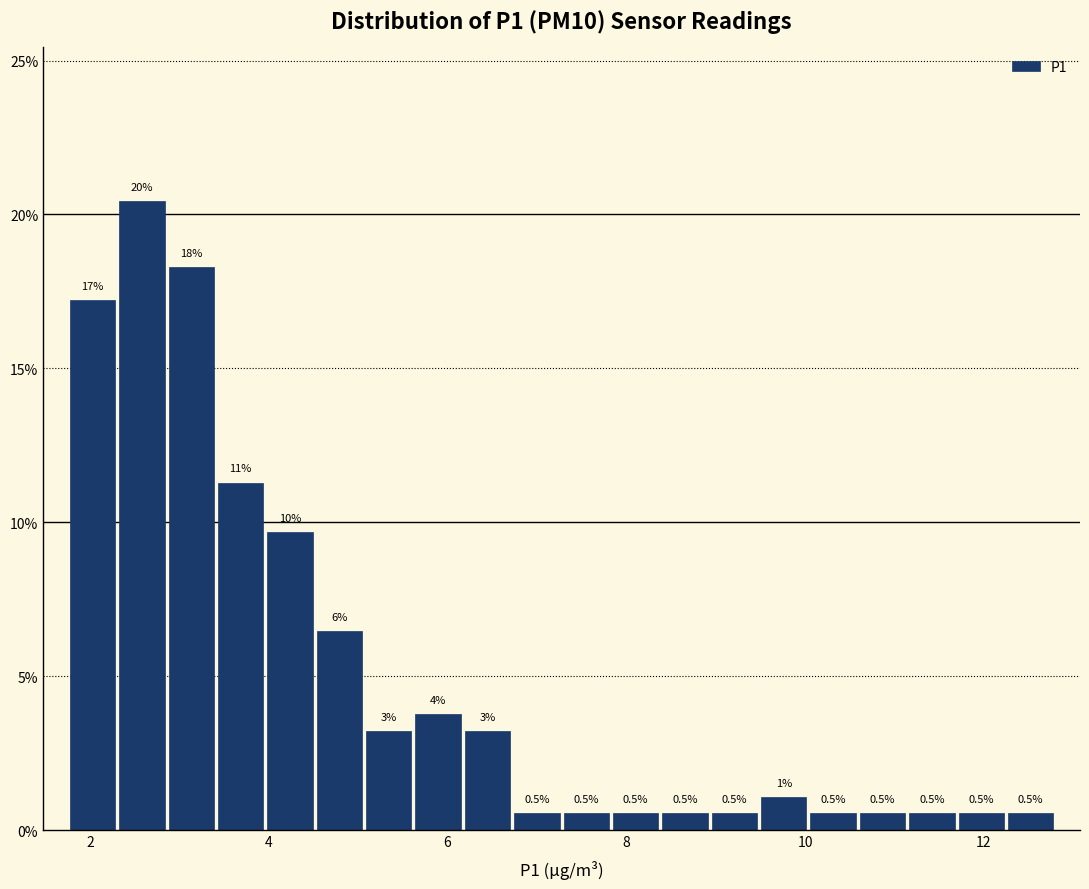

Read against the x-axis, roughly where is the centre of the tallest bar?

2.6